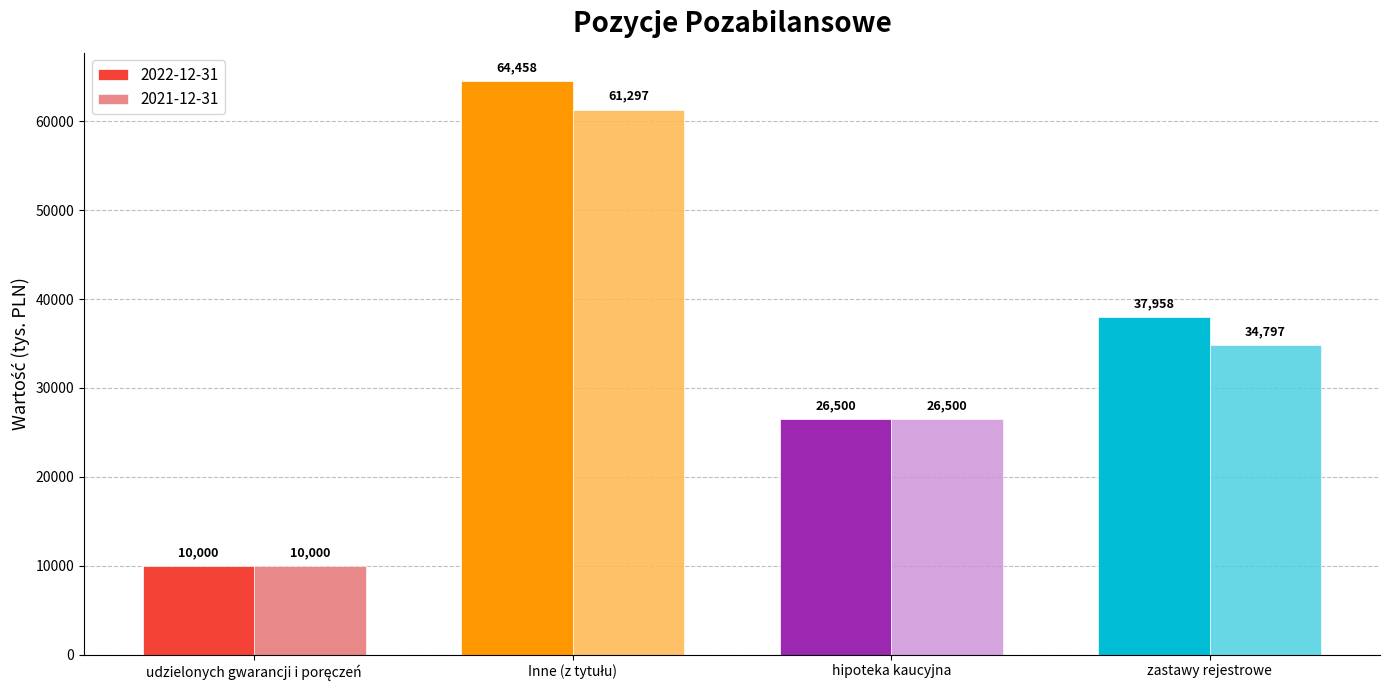

Where is 2022-12-31 nearest to the value 37229?

zastawy rejestrowe